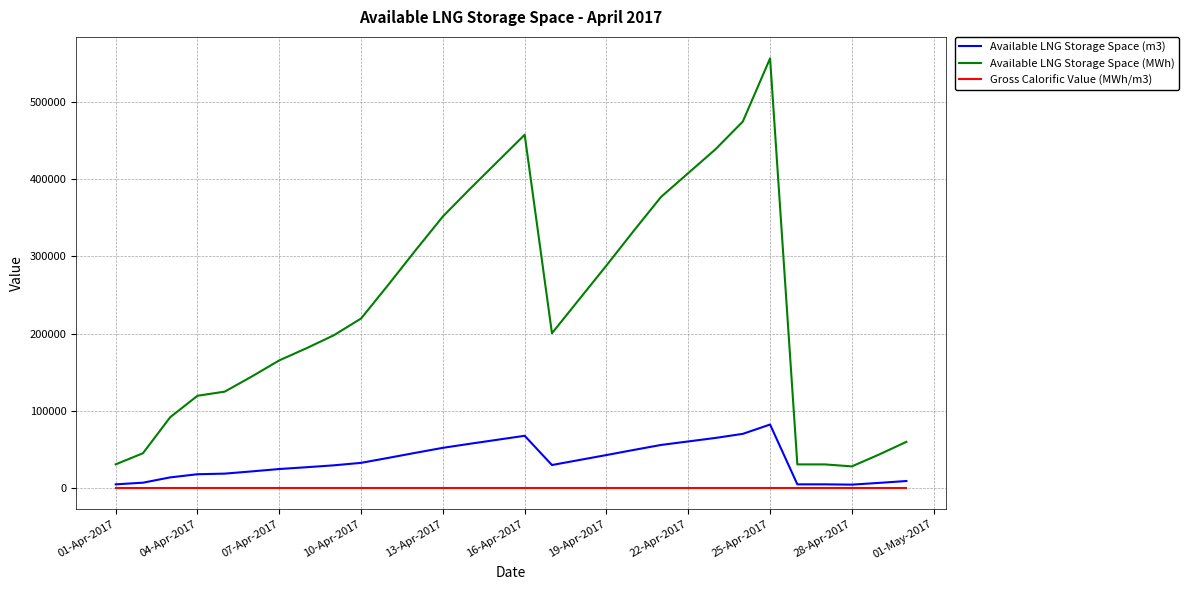

Which series has the largest total across all categories?

Available LNG Storage Space (MWh)